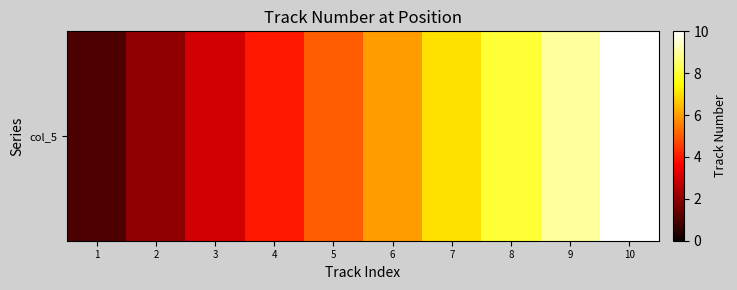

Where is the data nearest to the value 5?

5